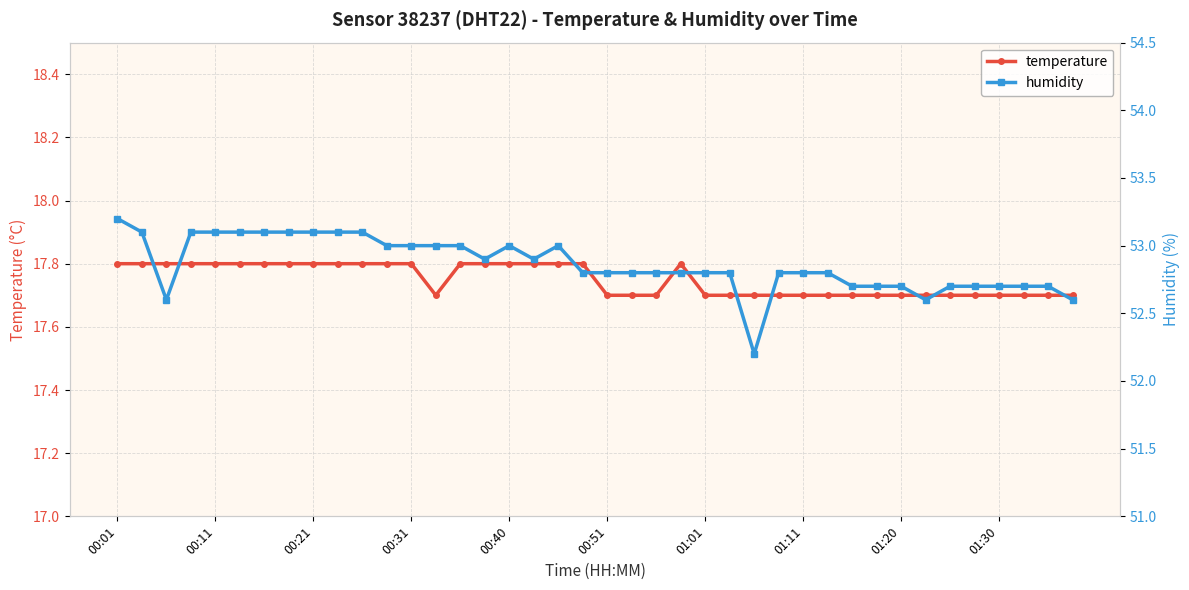

What is the total value across all series at 00:01?

71.0